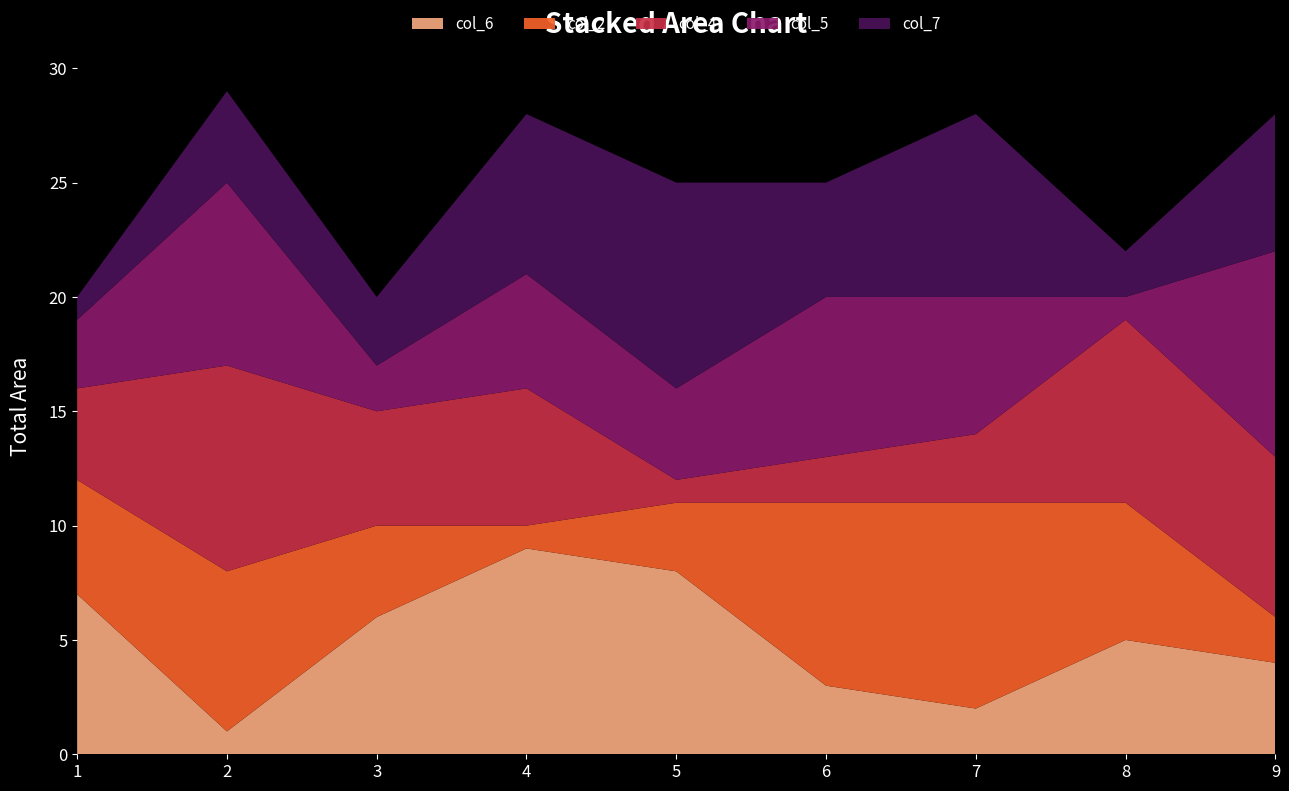

The col_6 series shows 2 at 8. True or false?

False